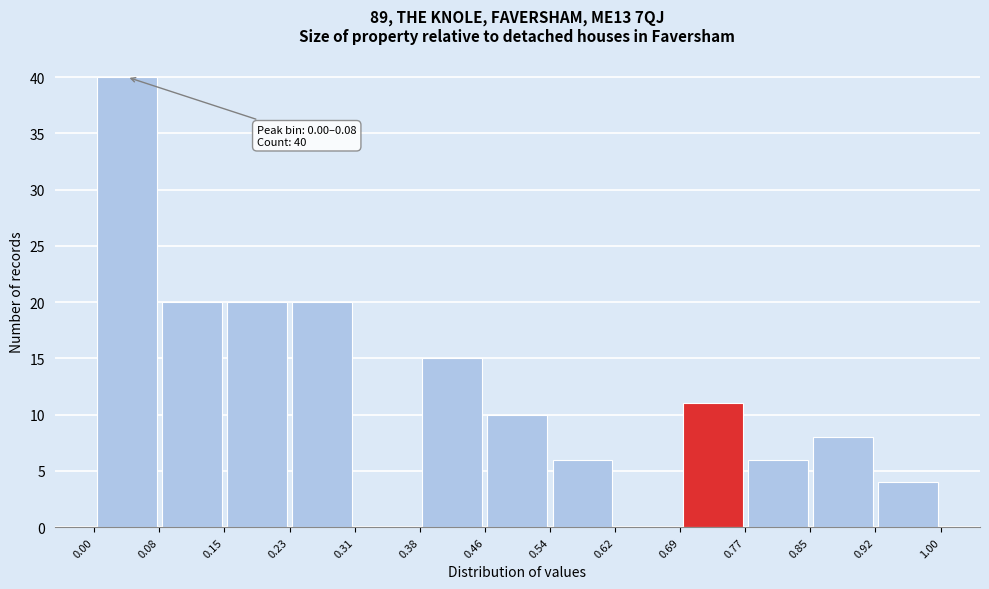

Which range on the x-axis has the tallest bar?

0.00 to 0.08